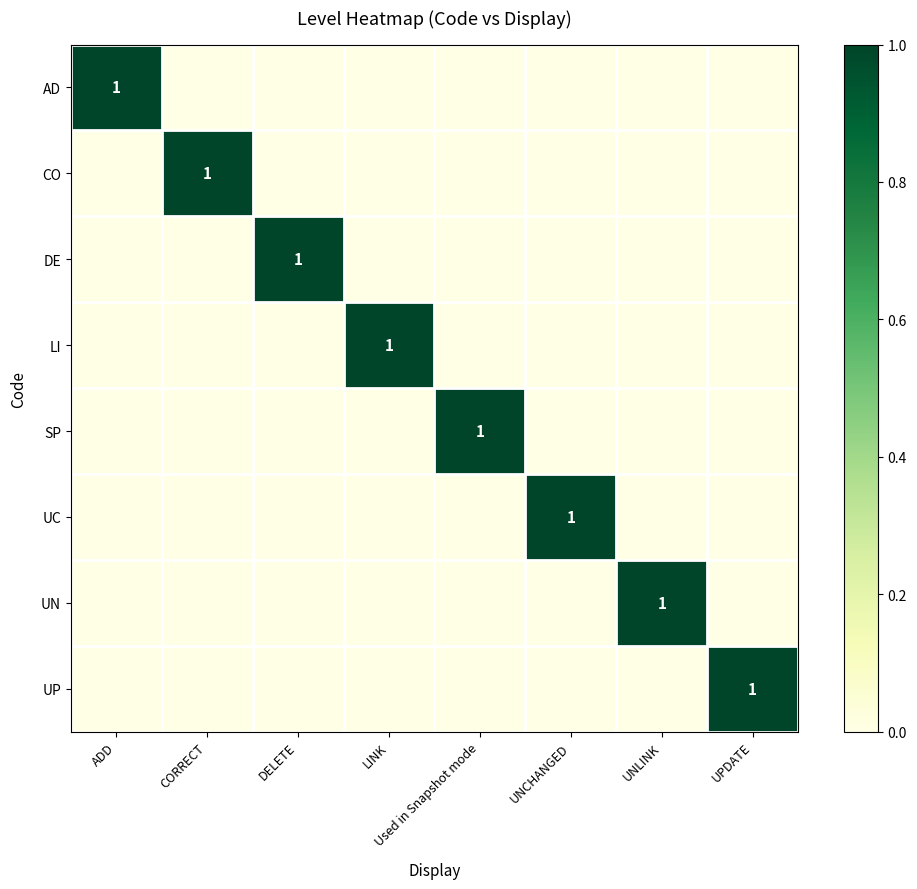

Count the number of categories in the chart.

8